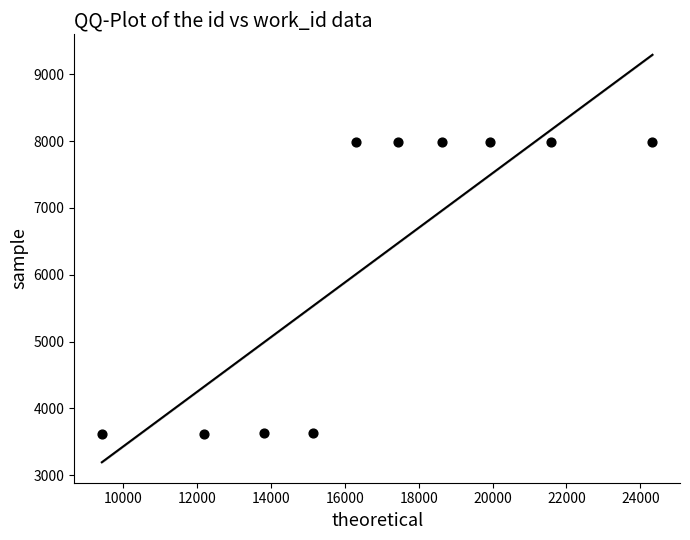

What is the average Y value?

6242